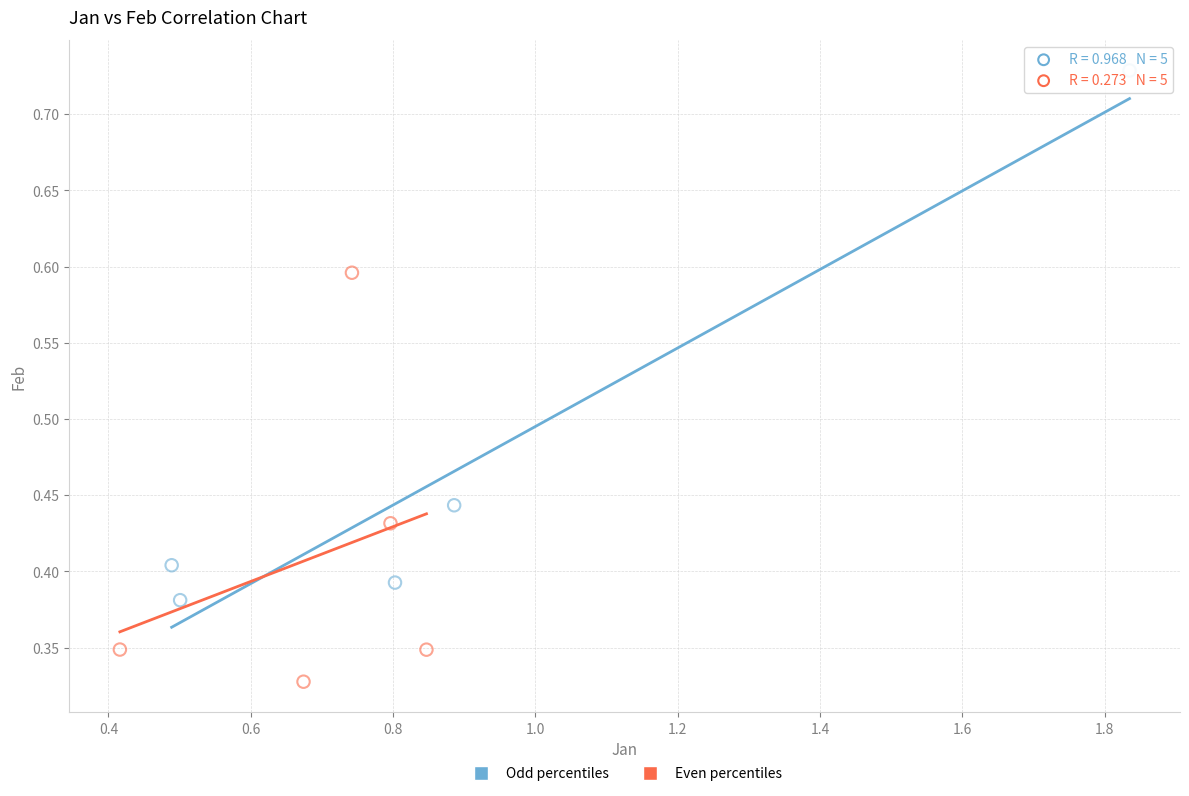

What are all the series names shown in the legend?

Odd percentiles, Even percentiles